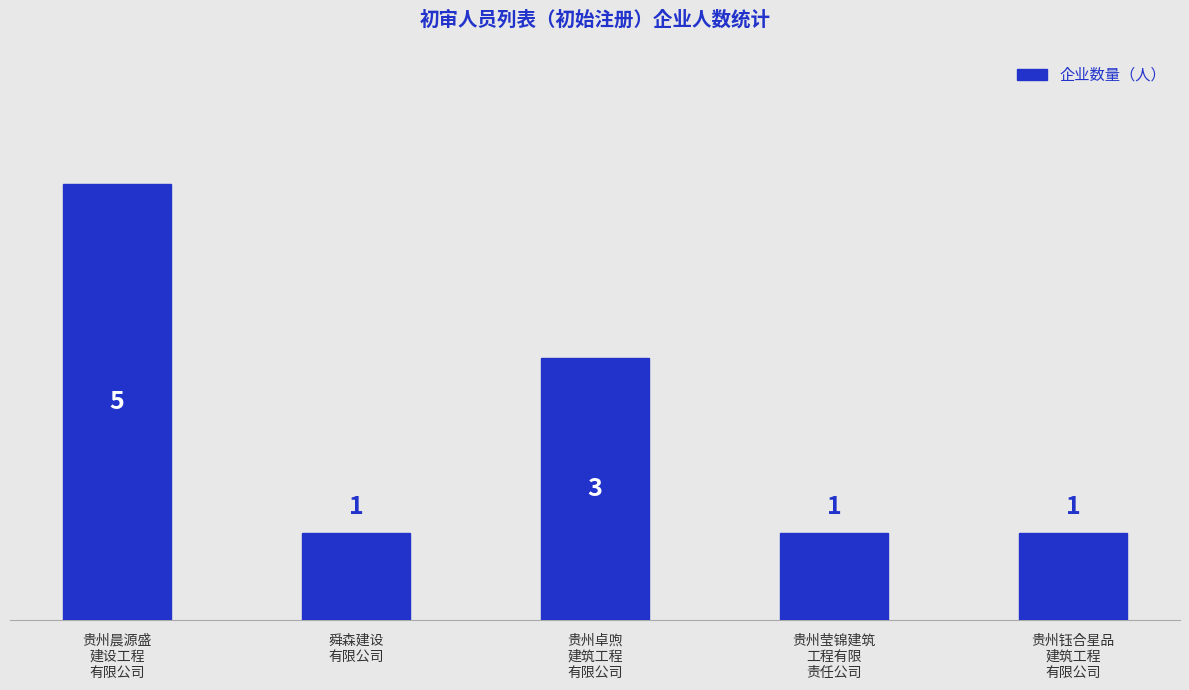

How many bars are there in total?

5